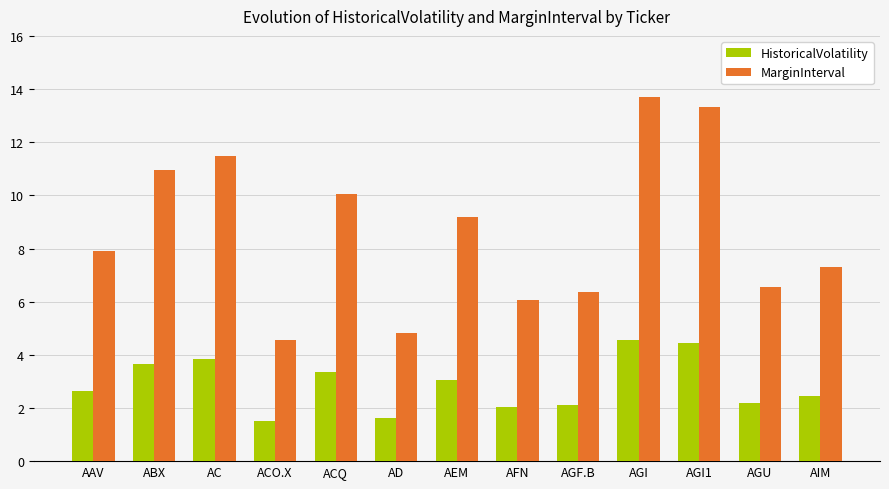

True or false: HistoricalVolatility has a value of 2.1 at ABX.

False